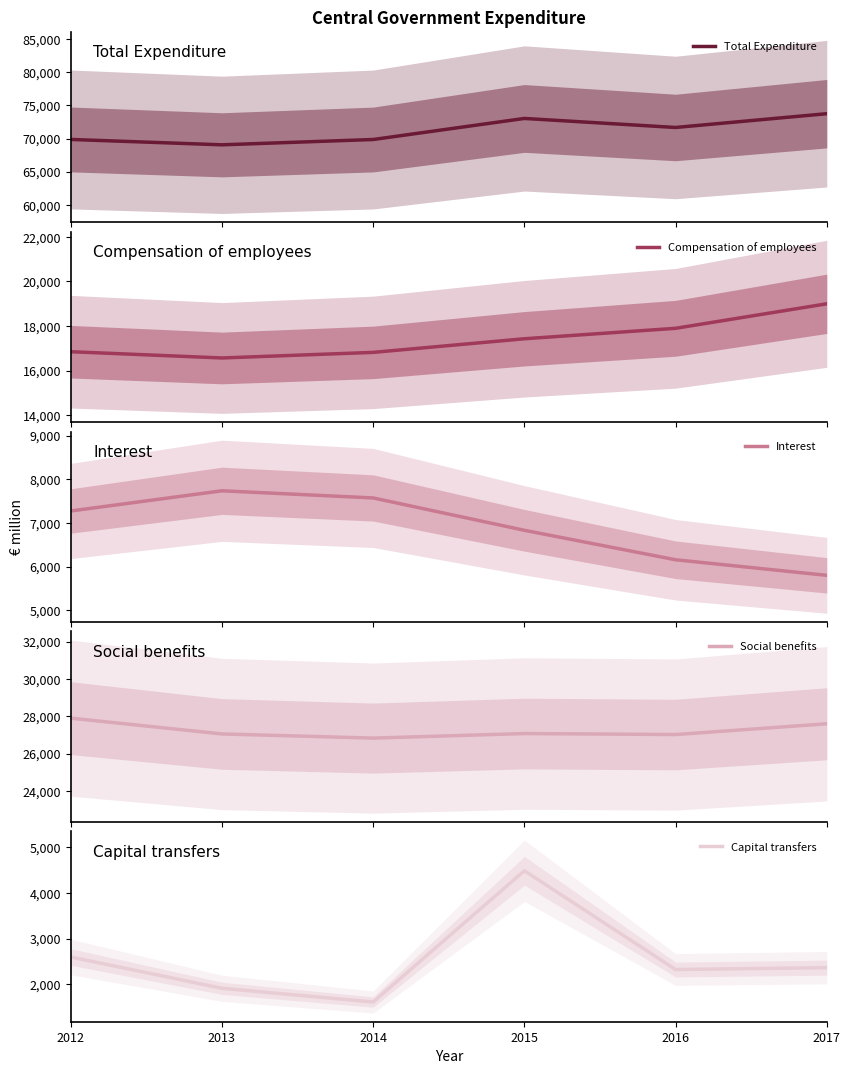

At which category does Capital transfers reach its first local valley?

2014